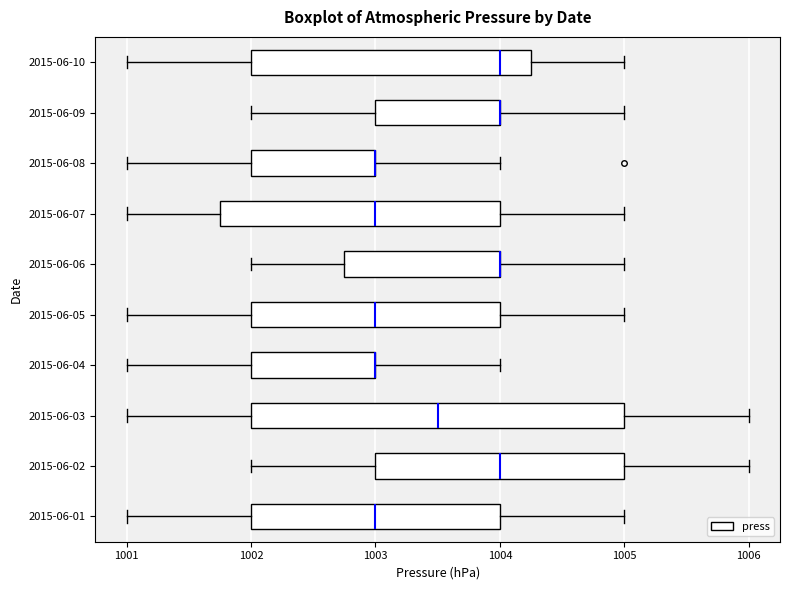

Where is the left edge of the box for 2015-06-10 on the x-axis? The values are not printed on the chart, so give them approximately, as read against the axis.

1002.0